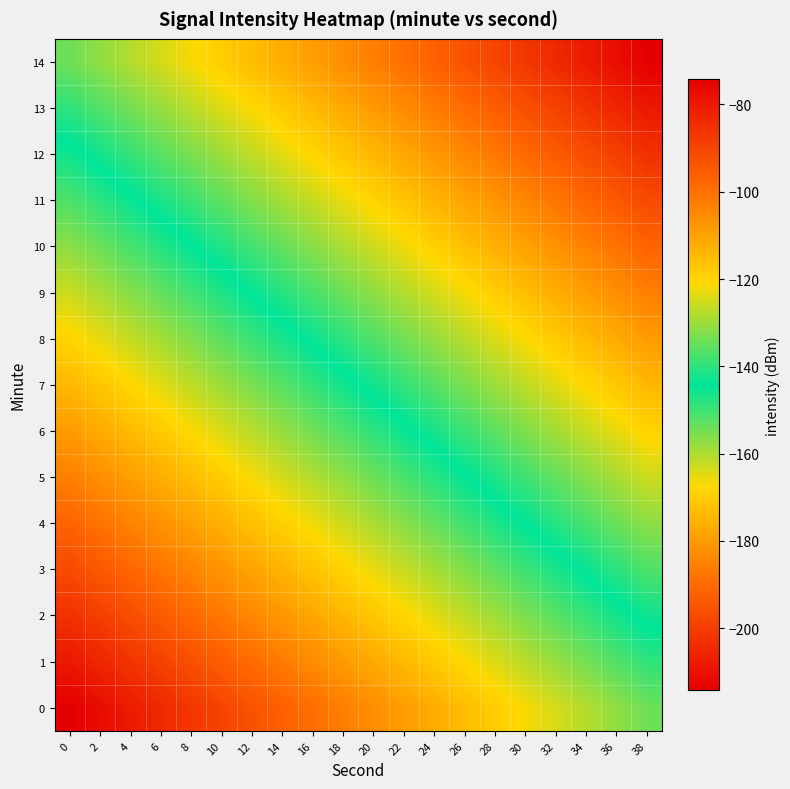

What is the total value across all series at 30?

-1903.1